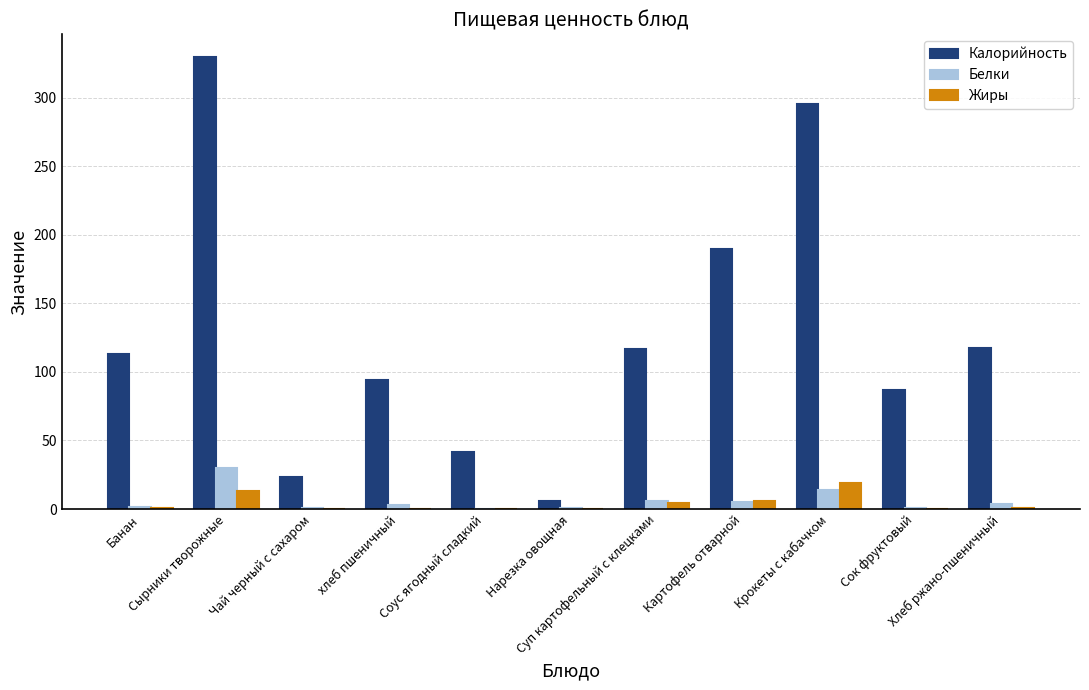

What is the maximum value for Белки?

29.7